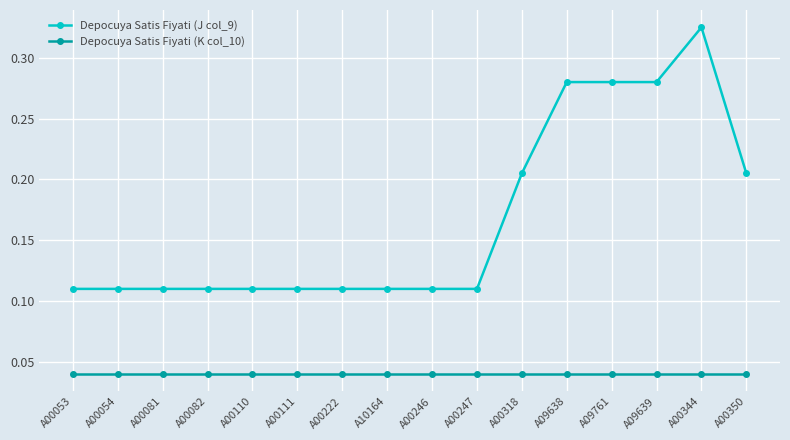

What is the sum of all Depocuya Satis Fiyati (K col_10) values?

0.6